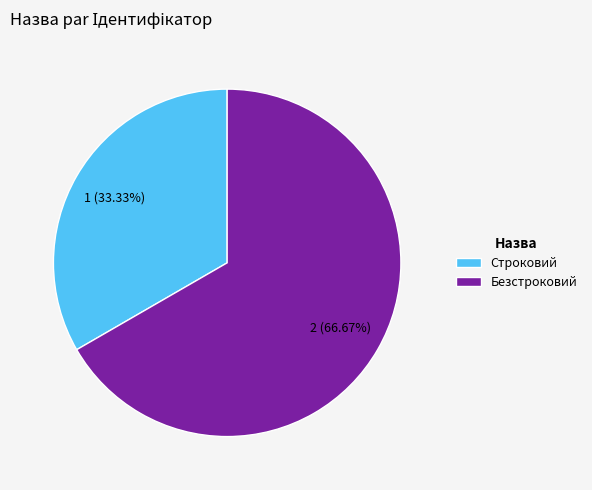

To the nearest percent, what percentage of the pie is Строковий?

33%